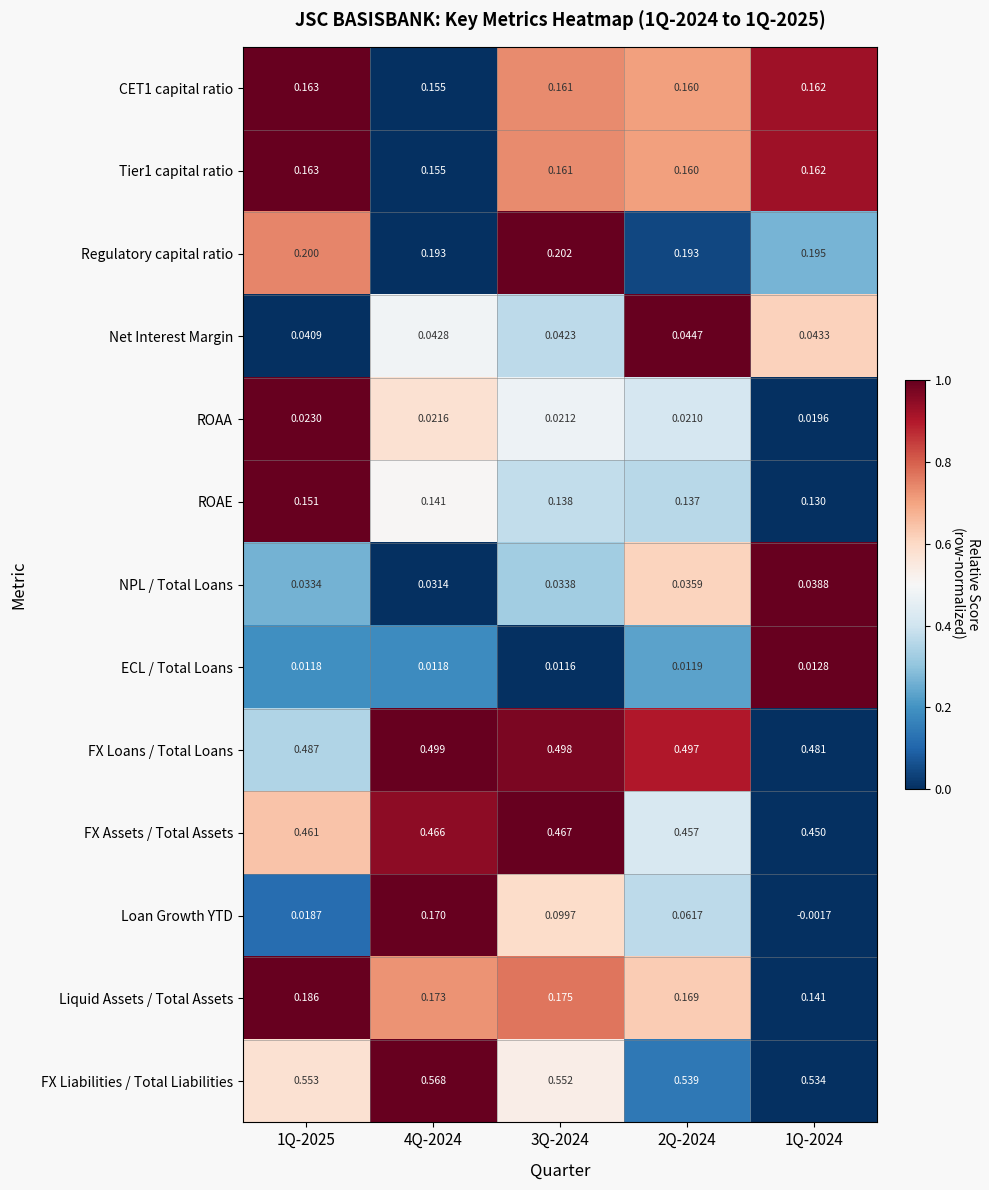

Which series has the largest range (max minus min)?

Loan Growth YTD